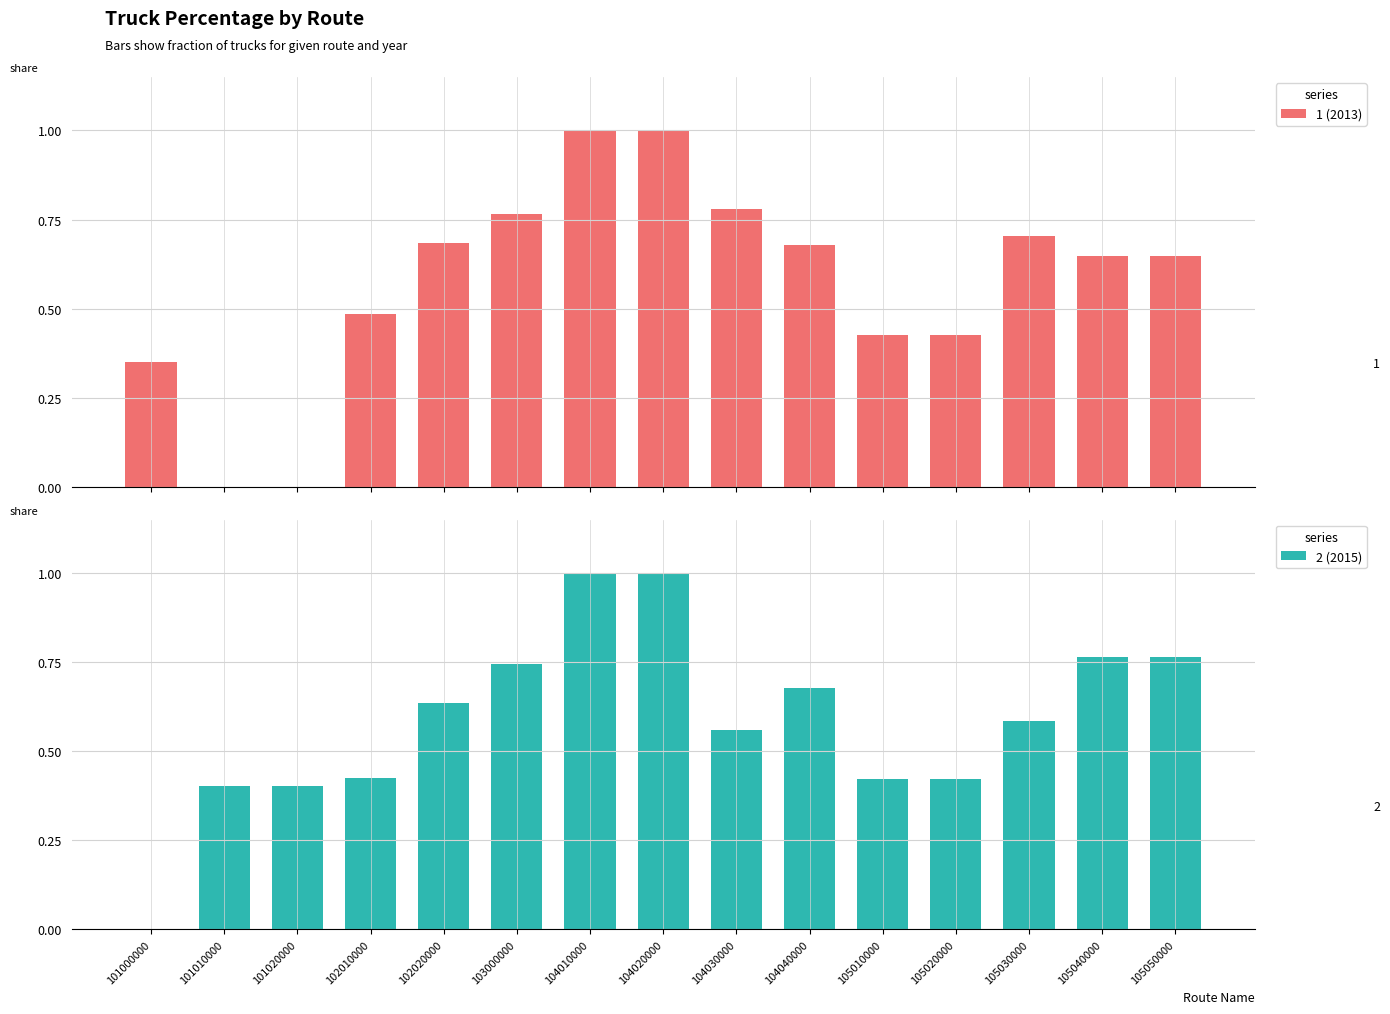

List the series in order of their overall mean, highest first.

2 (2015), 1 (2013)